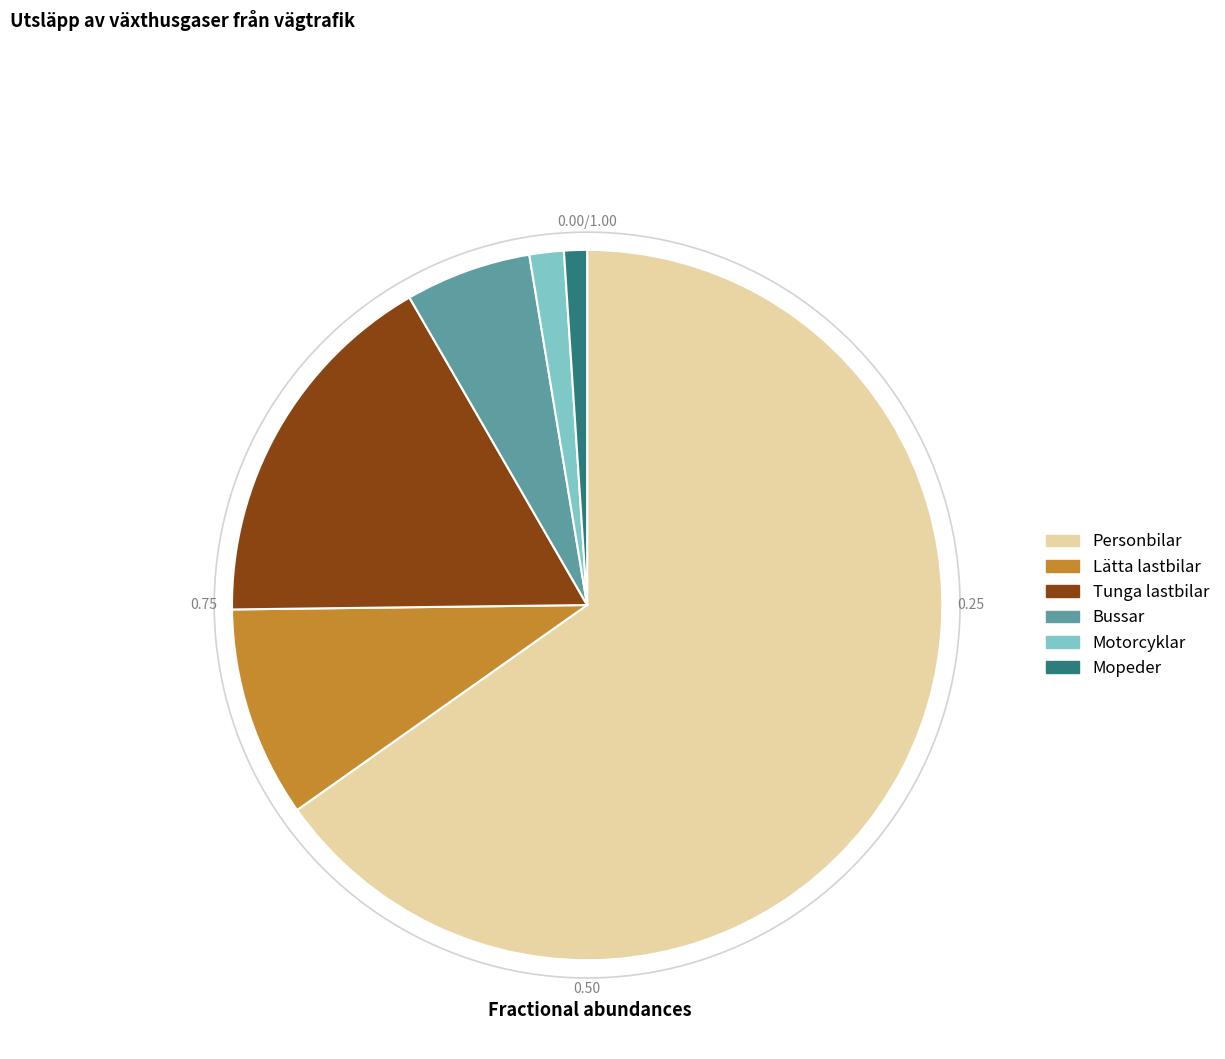

How many slices are in this pie chart?

6